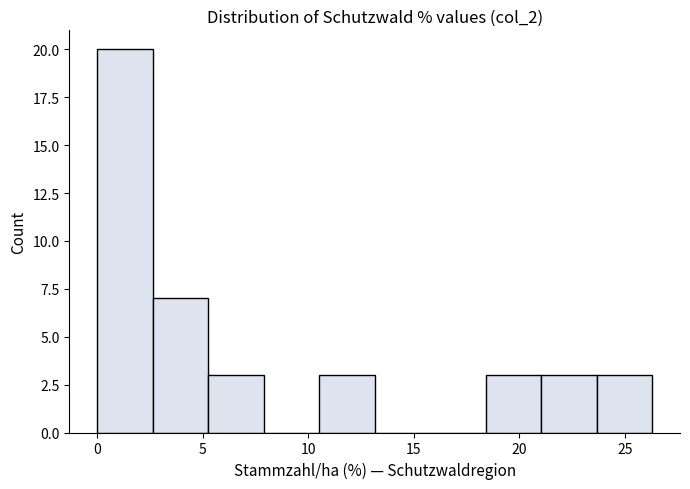

Which range on the x-axis has the tallest bar?

0.0 to 2.5